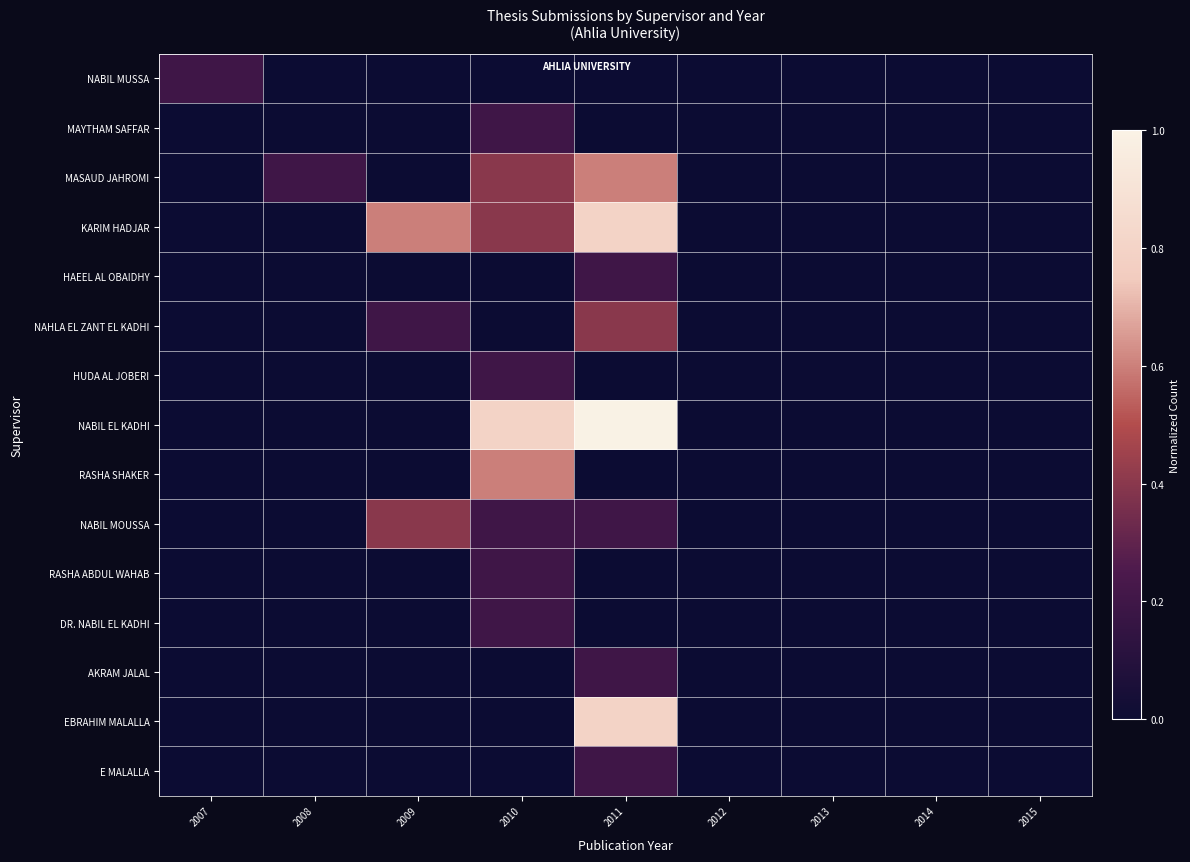

Reading right to left, list all the values displayed in this chart.

NABIL MUSSA: 2015=0.0	2014=0.0	2013=0.0	2012=0.0	2011=0.0	2010=0.0	2009=0.0	2008=0.0	2007=0.2
MAYTHAM SAFFAR: 2015=0.0	2014=0.0	2013=0.0	2012=0.0	2011=0.0	2010=0.2	2009=0.0	2008=0.0	2007=0.0
MASAUD JAHROMI: 2015=0.0	2014=0.0	2013=0.0	2012=0.0	2011=0.6	2010=0.4	2009=0.0	2008=0.2	2007=0.0
KARIM HADJAR: 2015=0.0	2014=0.0	2013=0.0	2012=0.0	2011=0.8	2010=0.4	2009=0.6	2008=0.0	2007=0.0
HAEEL AL OBAIDHY: 2015=0.0	2014=0.0	2013=0.0	2012=0.0	2011=0.2	2010=0.0	2009=0.0	2008=0.0	2007=0.0
NAHLA EL ZANT EL KADHI: 2015=0.0	2014=0.0	2013=0.0	2012=0.0	2011=0.4	2010=0.0	2009=0.2	2008=0.0	2007=0.0
HUDA AL JOBERI: 2015=0.0	2014=0.0	2013=0.0	2012=0.0	2011=0.0	2010=0.2	2009=0.0	2008=0.0	2007=0.0
NABIL EL KADHI: 2015=0.0	2014=0.0	2013=0.0	2012=0.0	2011=1.0	2010=0.8	2009=0.0	2008=0.0	2007=0.0
RASHA SHAKER: 2015=0.0	2014=0.0	2013=0.0	2012=0.0	2011=0.0	2010=0.6	2009=0.0	2008=0.0	2007=0.0
NABIL MOUSSA: 2015=0.0	2014=0.0	2013=0.0	2012=0.0	2011=0.2	2010=0.2	2009=0.4	2008=0.0	2007=0.0
RASHA ABDUL WAHAB: 2015=0.0	2014=0.0	2013=0.0	2012=0.0	2011=0.0	2010=0.2	2009=0.0	2008=0.0	2007=0.0
DR. NABIL EL KADHI: 2015=0.0	2014=0.0	2013=0.0	2012=0.0	2011=0.0	2010=0.2	2009=0.0	2008=0.0	2007=0.0
AKRAM JALAL: 2015=0.0	2014=0.0	2013=0.0	2012=0.0	2011=0.2	2010=0.0	2009=0.0	2008=0.0	2007=0.0
EBRAHIM MALALLA: 2015=0.0	2014=0.0	2013=0.0	2012=0.0	2011=0.8	2010=0.0	2009=0.0	2008=0.0	2007=0.0
E MALALLA: 2015=0.0	2014=0.0	2013=0.0	2012=0.0	2011=0.2	2010=0.0	2009=0.0	2008=0.0	2007=0.0